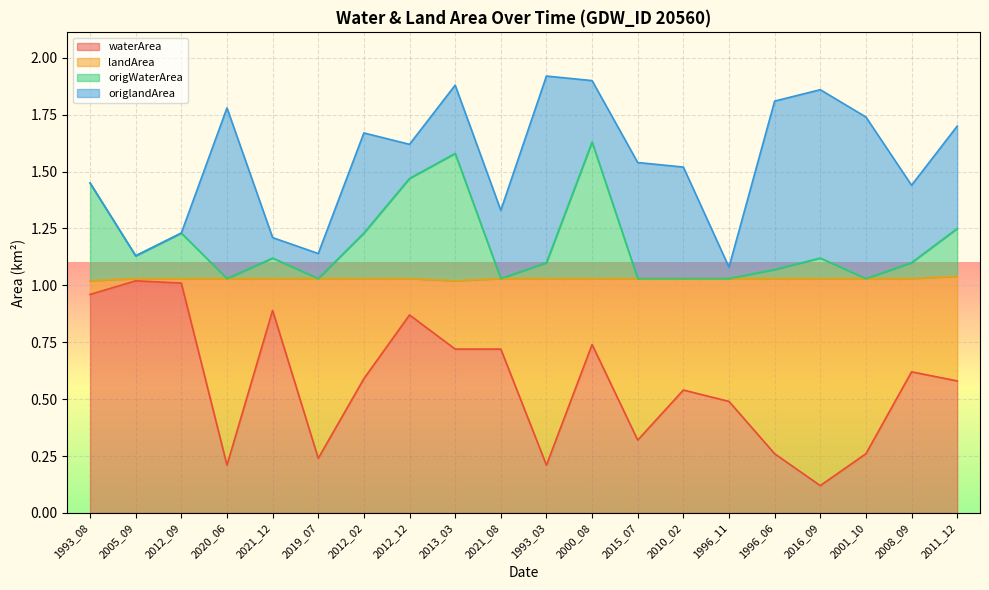

What is the total value across all series at 2011_12?

1.7